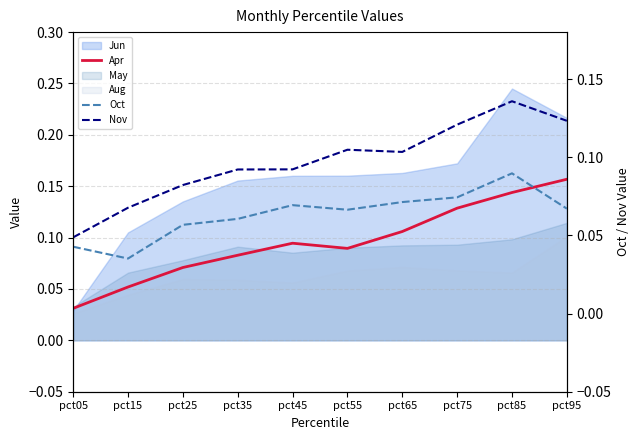

At which category is the sum across all series the highest?

pct85